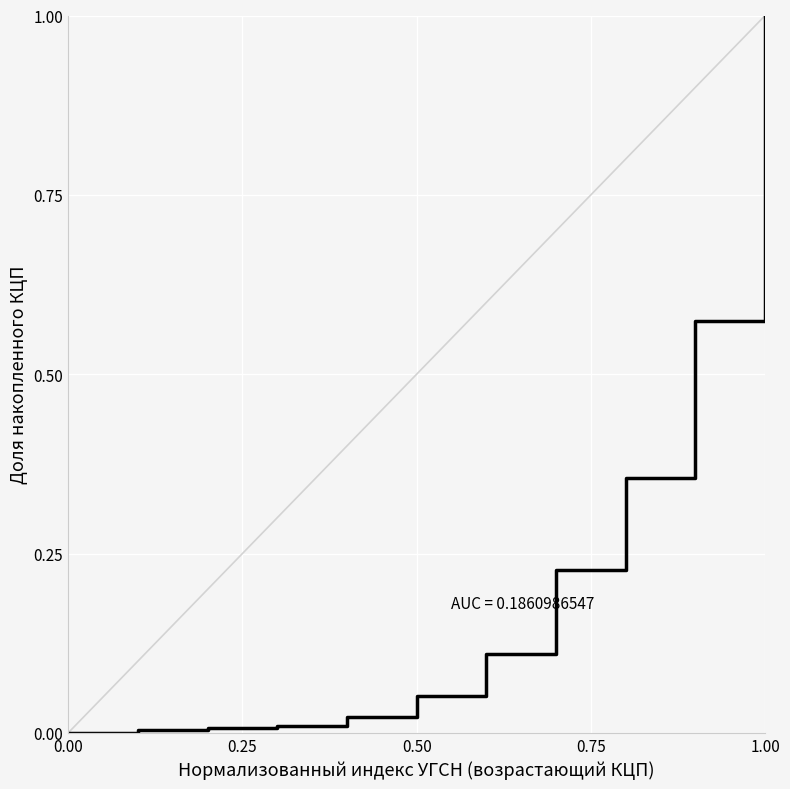

Is it true that the value at 11 is 1.0?

True